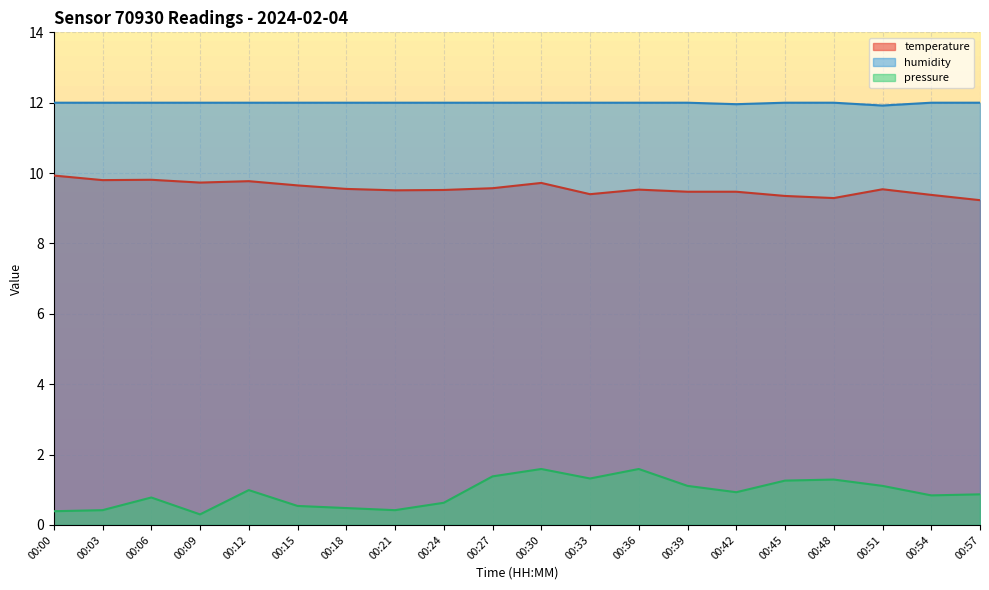

Reading left to right, extract all data points from this chart.

temperature: 9.9	9.8	9.8	9.7	9.8	9.7	9.6	9.5	9.5	9.6	9.7	9.4	9.5	9.5	9.5	9.3	9.3	9.5	9.4	9.2
humidity: 12.0	12.0	12.0	12.0	12.0	12.0	12.0	12.0	12.0	12.0	12.0	12.0	12.0	12.0	12.0	12.0	12.0	11.9	12.0	12.0
pressure_scaled: 0.4	0.4	0.8	0.3	1.0	0.5	0.5	0.4	0.6	1.4	1.6	1.3	1.6	1.1	0.9	1.3	1.3	1.1	0.8	0.9